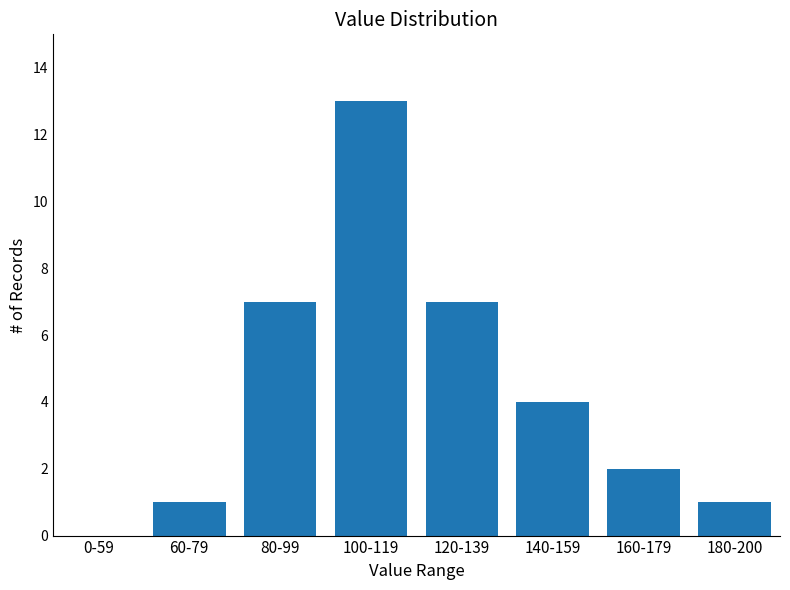

Reading left to right, extract all data points from this chart.

0-59=0	60-79=1	80-99=7	100-119=13	120-139=7	140-159=4	160-179=2	180-200=1